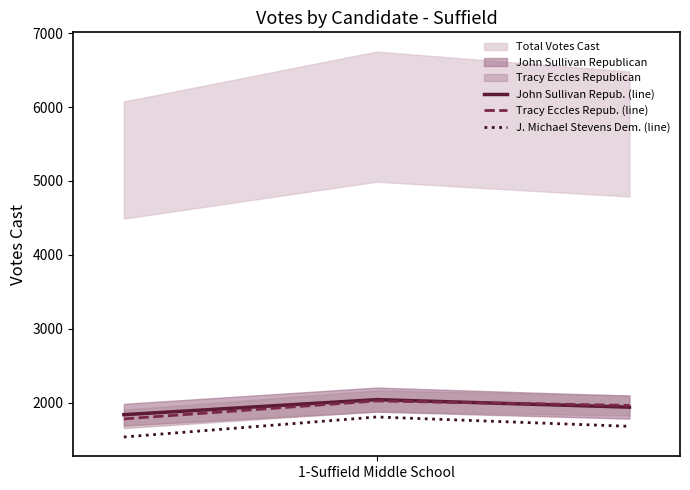

At how many categories does at least one series exceed 1621?

3